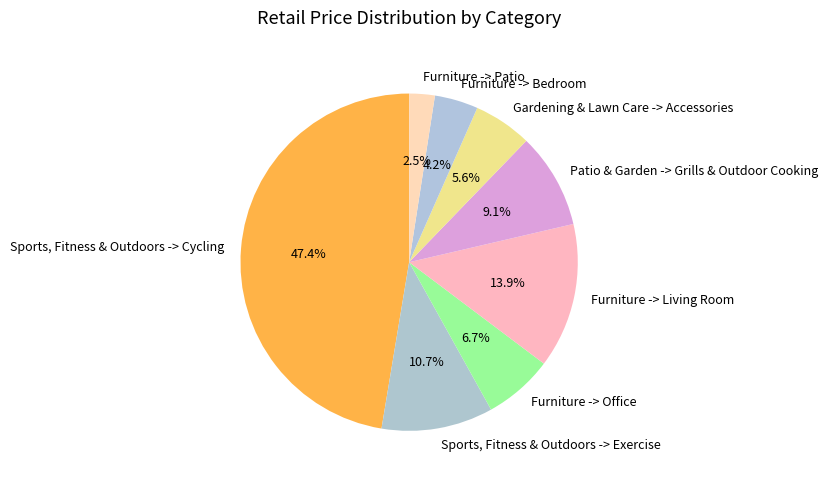

To the nearest percent, what percentage of the pie is Furniture -> Bedroom?

4%